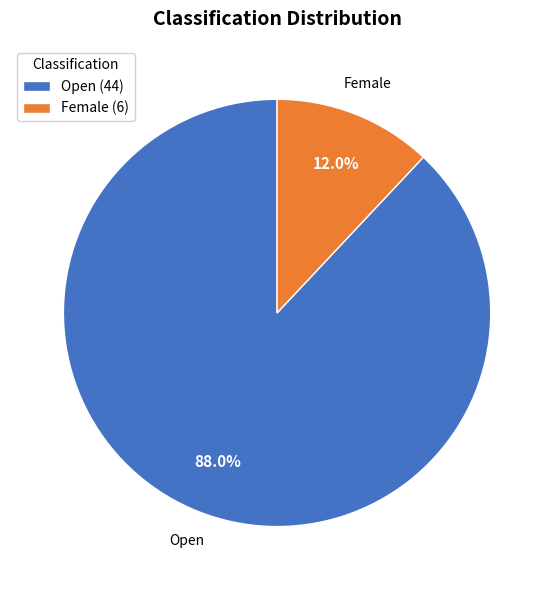

To the nearest percent, what percentage of the pie is Open?

88%